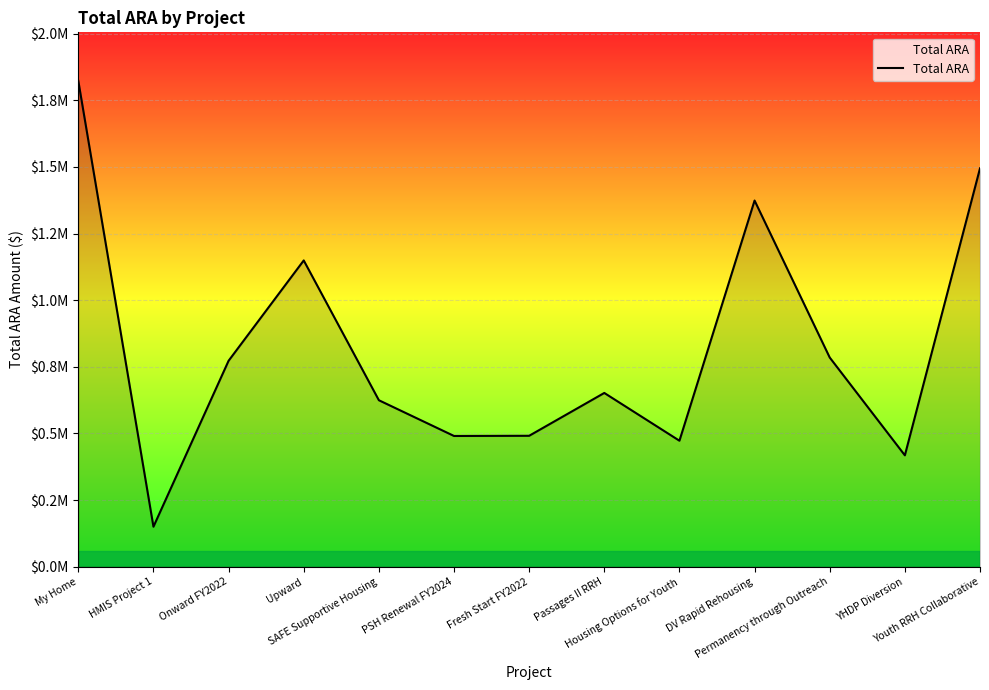

What is the minimum value shown in the chart?

150234